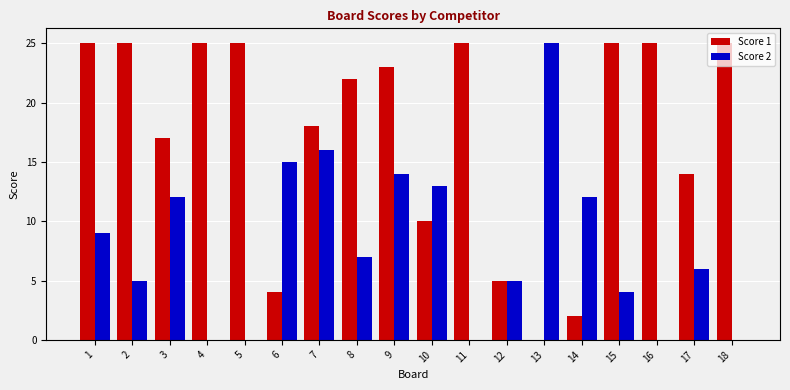

Is the value of Score 1 at 18 greater than the value of Score 2 at 4?

Yes